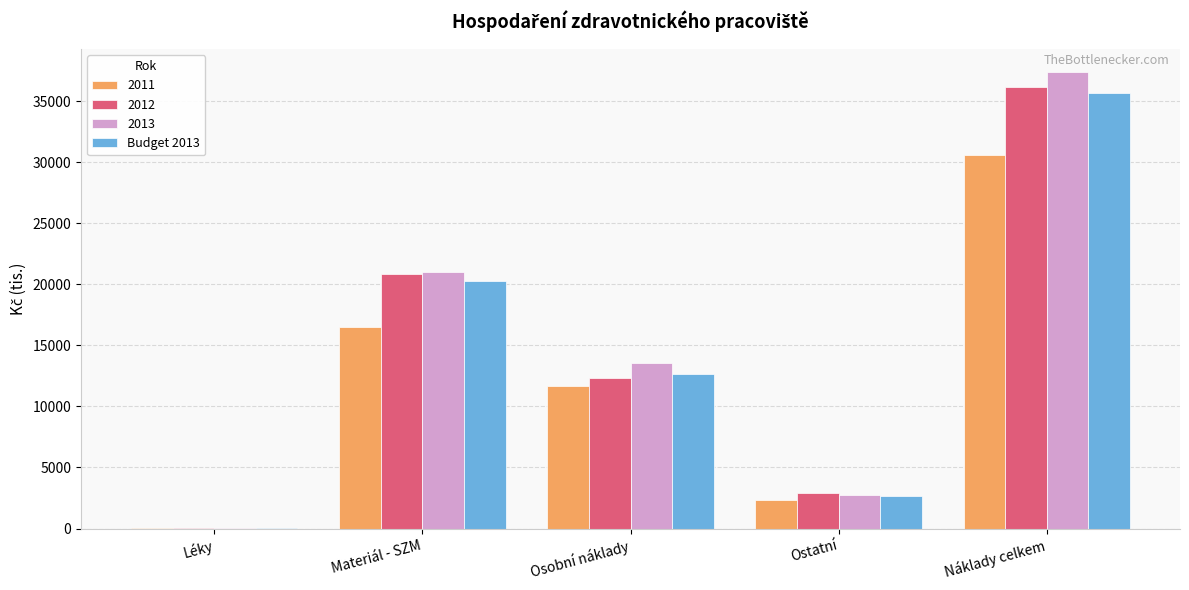

What is the sum of all 2013 values?

74859.6